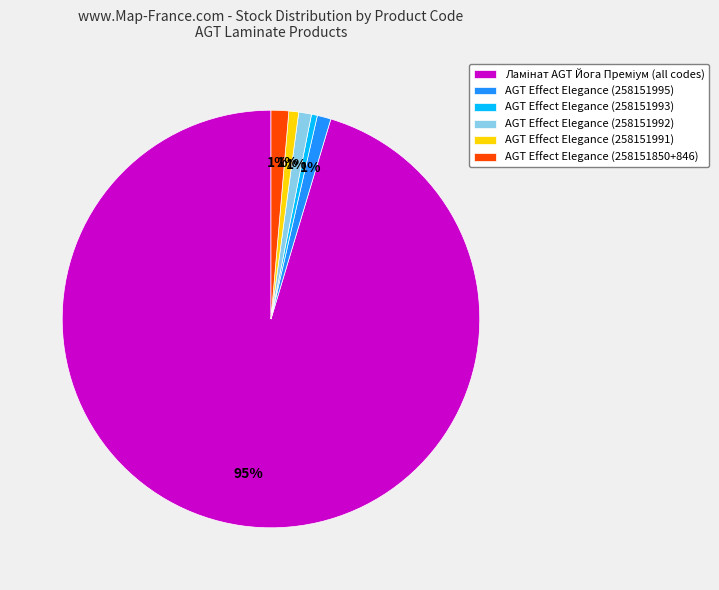

Count the number of slices in the pie.

6